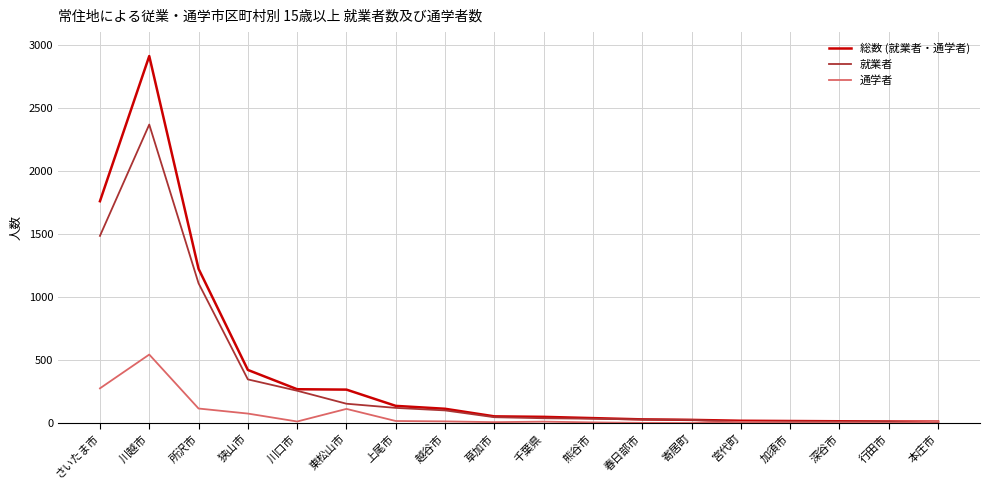

Rank the series by their maximum value, from highest to lowest.

総数 (就業者・通学者), 就業者, 通学者